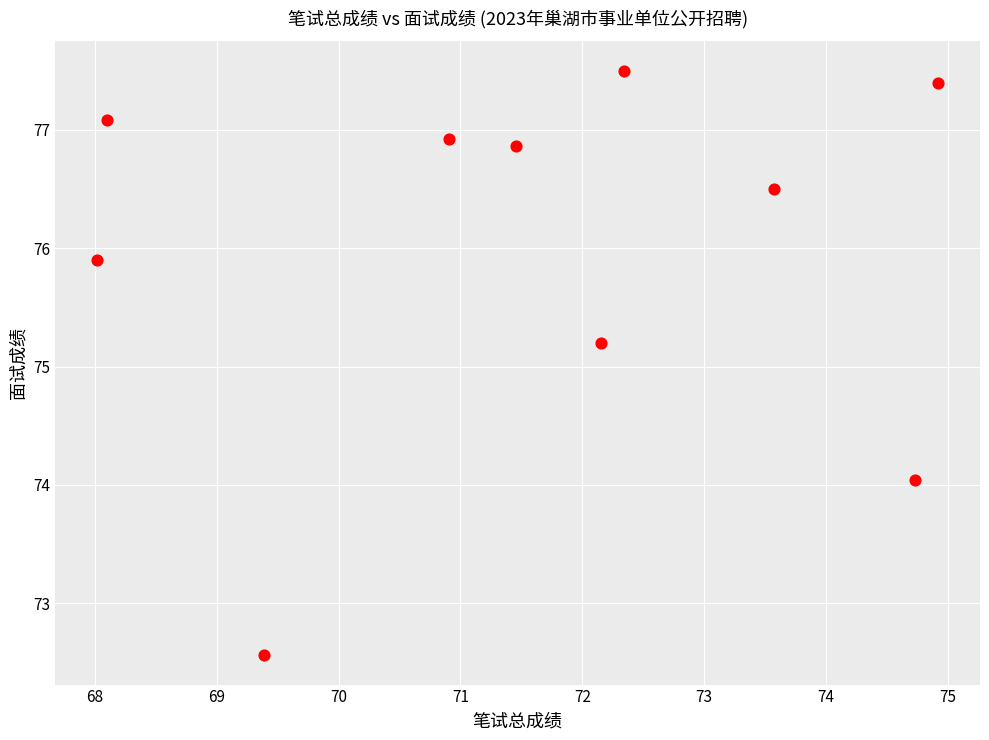

What Y value in the scatter plot is closest to 75?

75.2